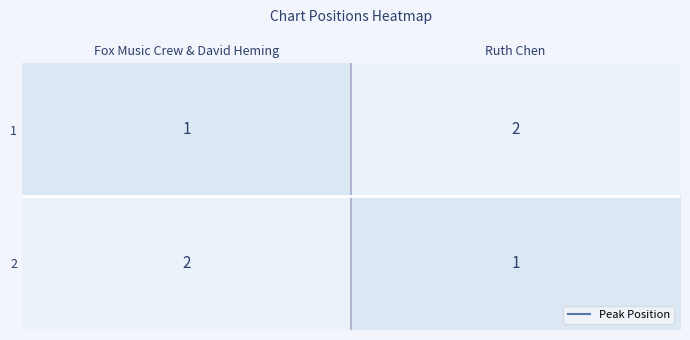

What is the sum of all 1 values?

3